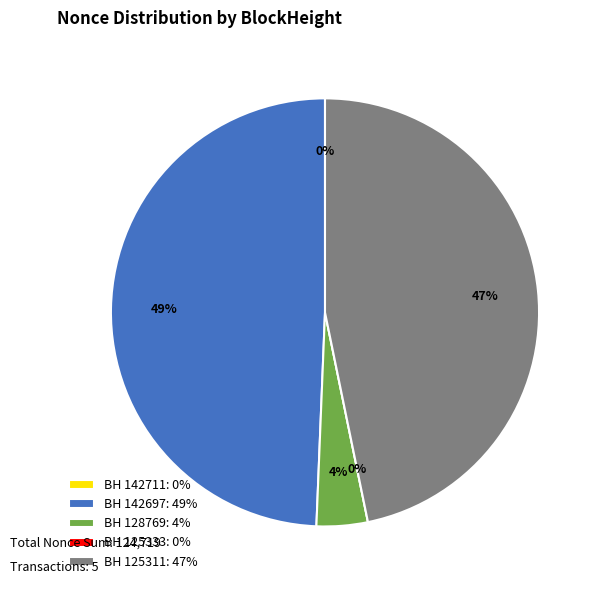

What is the change in value from 142697 to 125333?

-61559